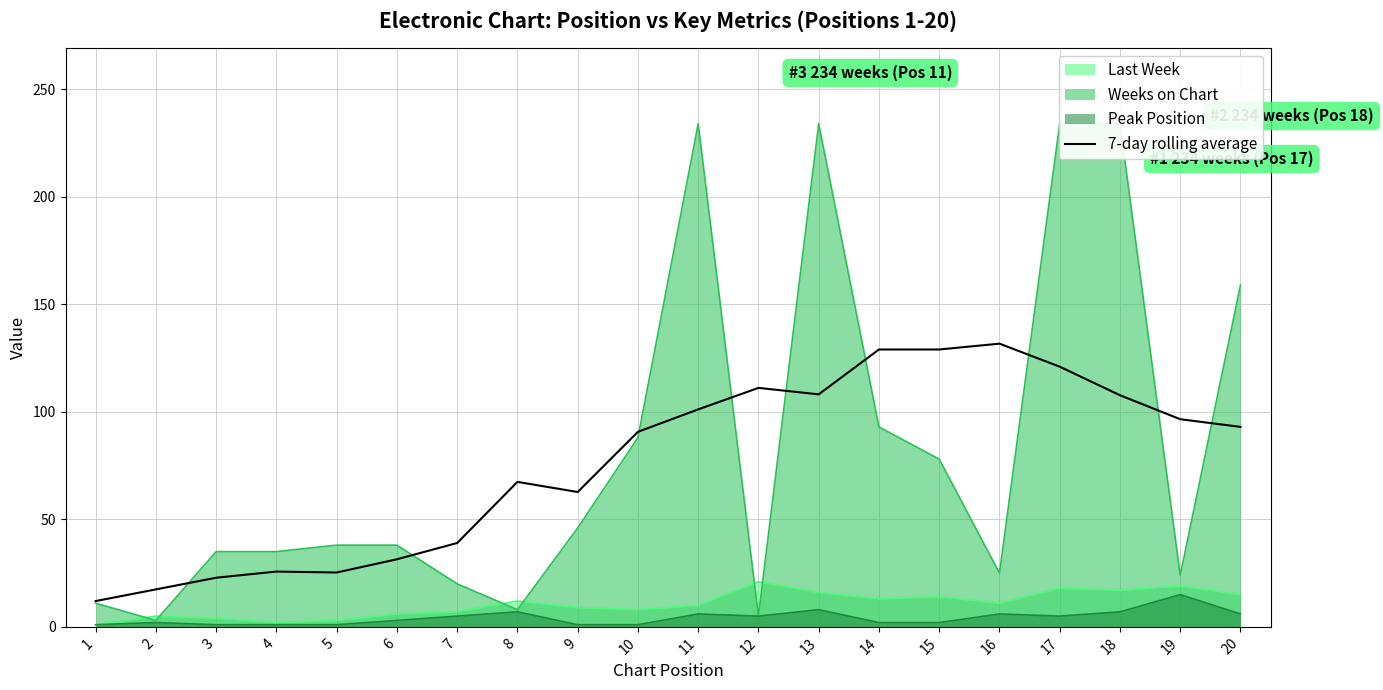

Which has a higher value, 5 or 4?

4